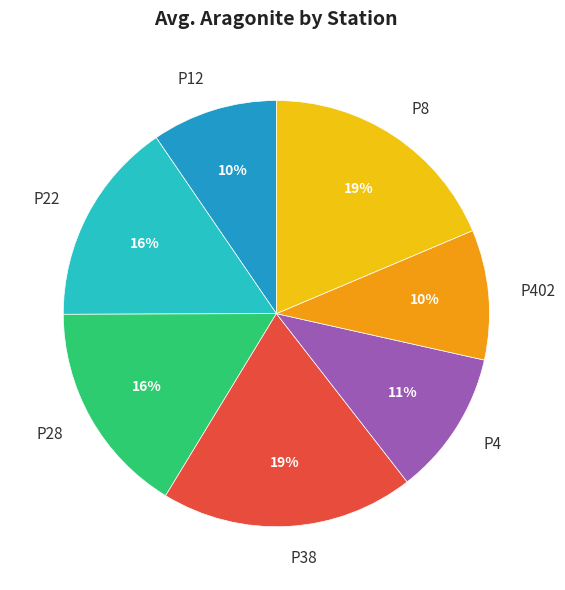

How many slices are in this pie chart?

7